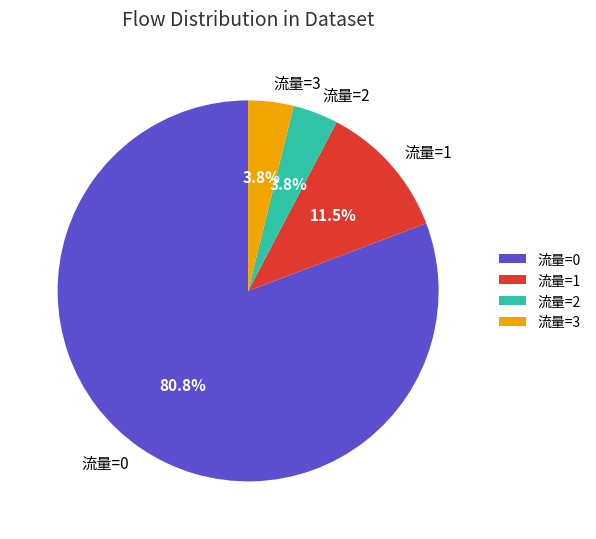

Which category accounts for the majority?

流量=0